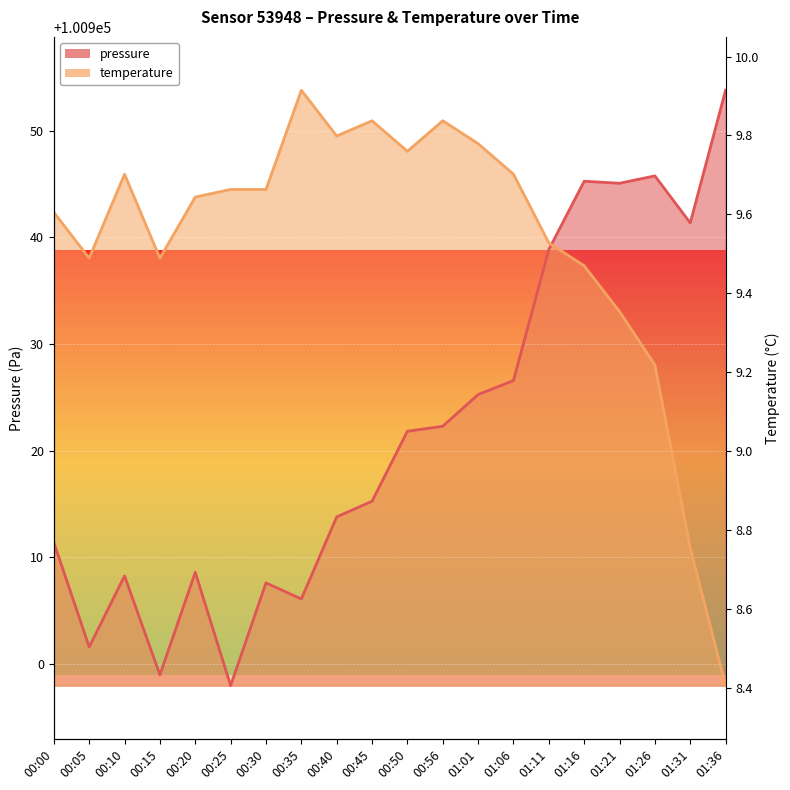

What is the difference between the maximum and minimum values in the pressure series?

55.8